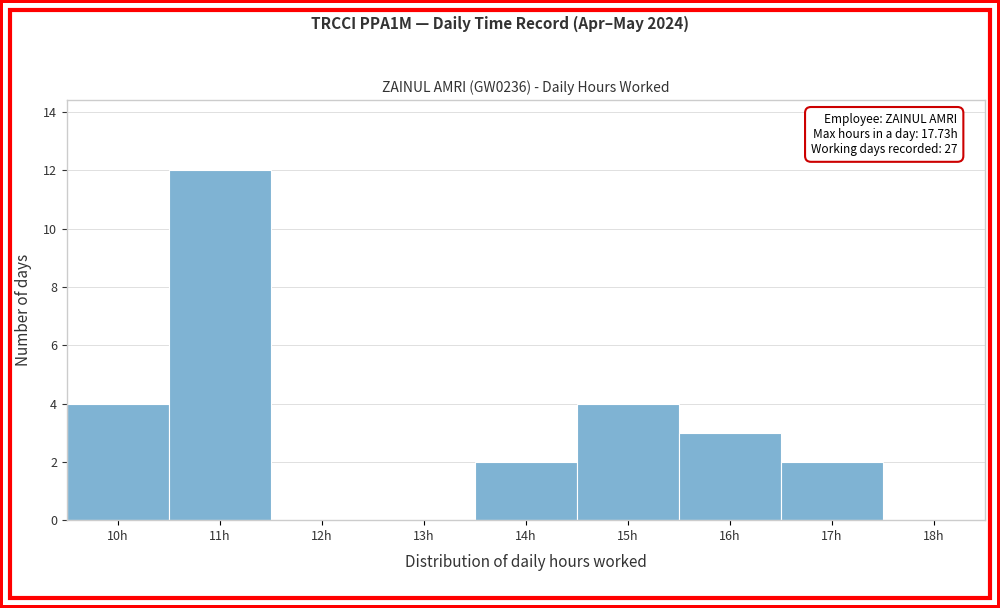

Reading left to right, list all the values displayed in this chart.

10h=4	11h=12	12h=0	13h=0	14h=2	15h=4	16h=3	17h=2	18h=0